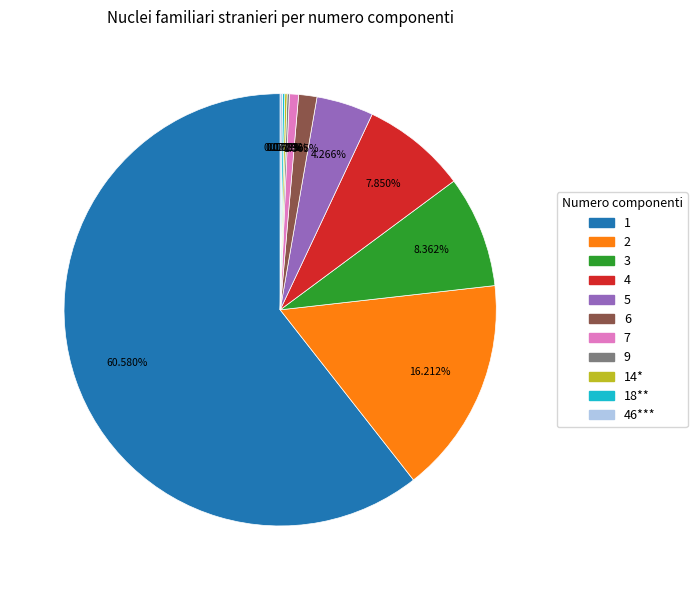

Is the sum of 4 and 2 greater than half?

No